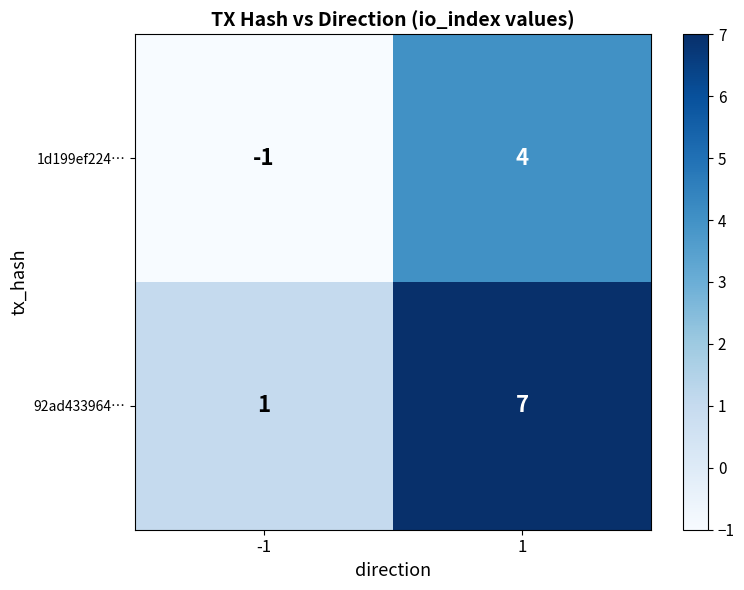

List the series in order of their peak value, highest first.

92ad433964…, 1d199ef224…